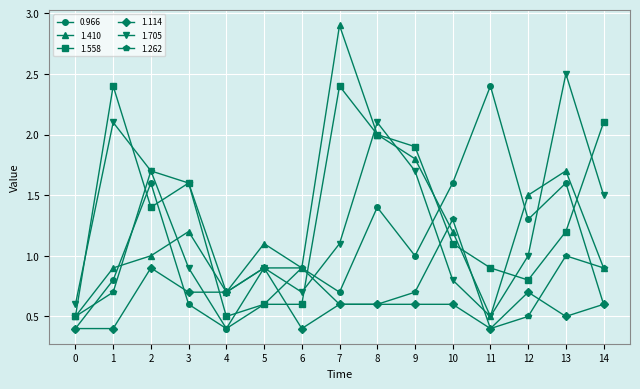

What is the smallest value displayed?

0.4